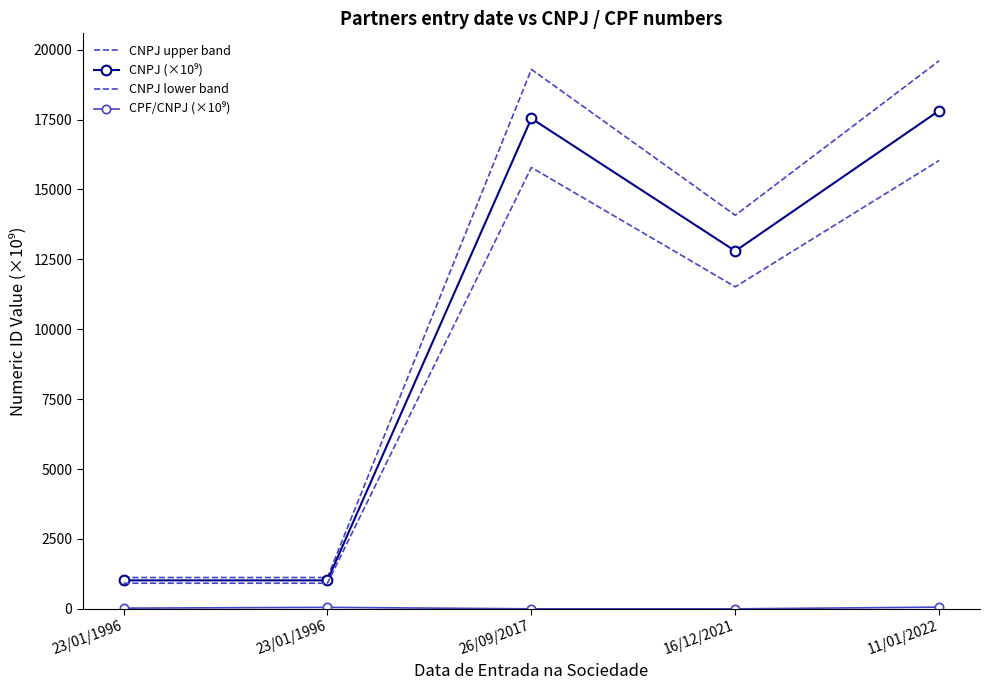

Is the value of CNPJ lower band at 11/01/2022 greater than the value of CNPJ upper band at 23/01/1996?

Yes